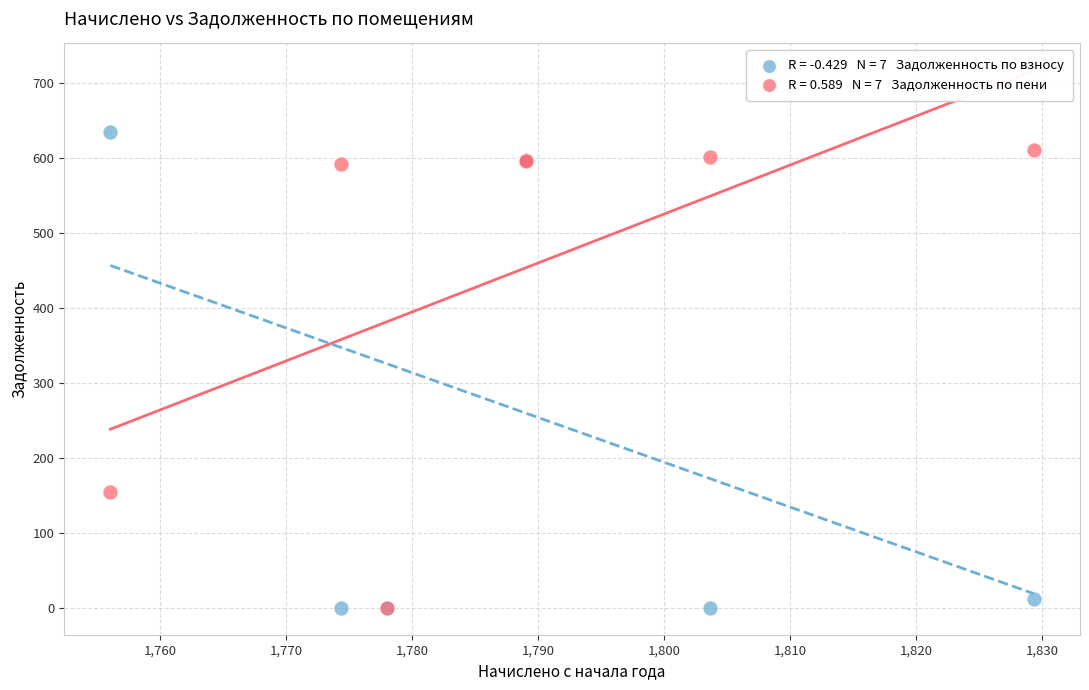

Across all series, what Y value is closest to 316?

154.3